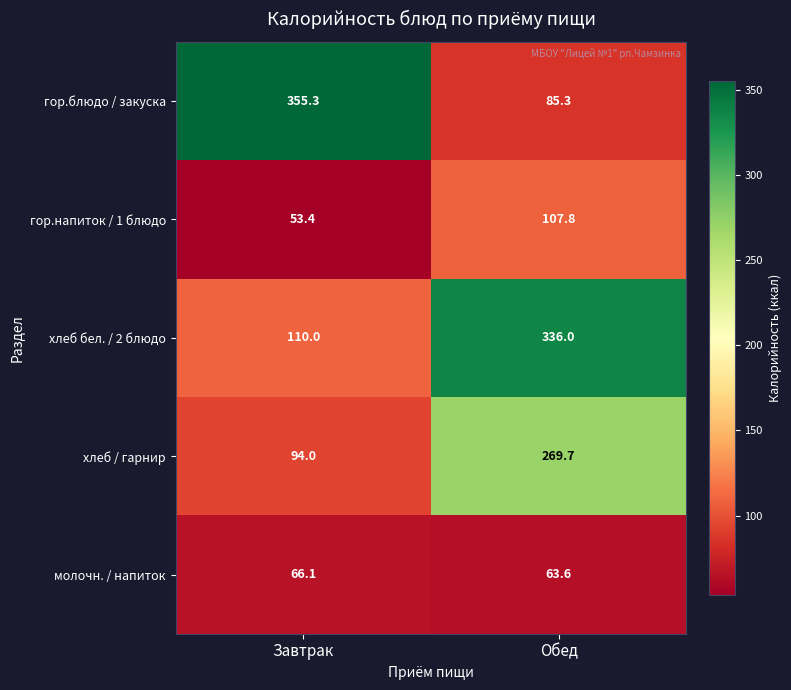

The гор.блюдо / закуска series shows 126.3 at Завтрак. True or false?

False